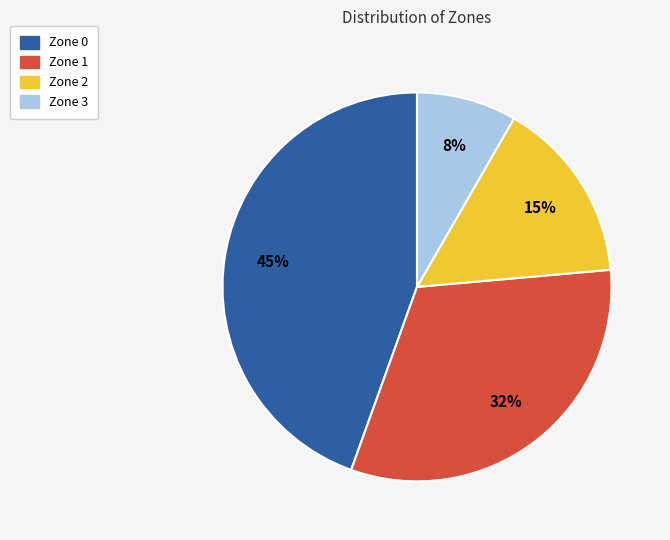

To the nearest percent, what percentage of the pie is Zone 2?

15%